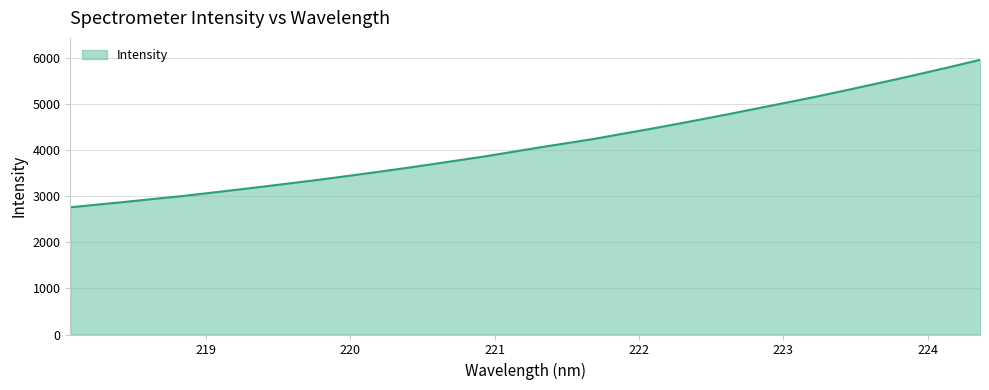

What is the minimum value shown in the chart?

2757.5